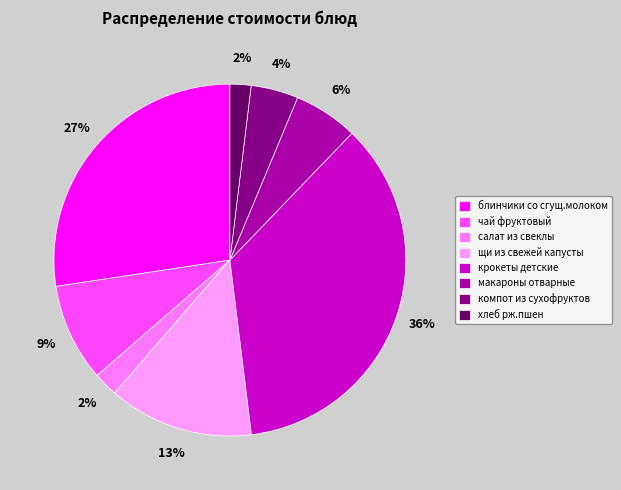

Is it true that щи из свежей капусты is 7% of the pie?

False